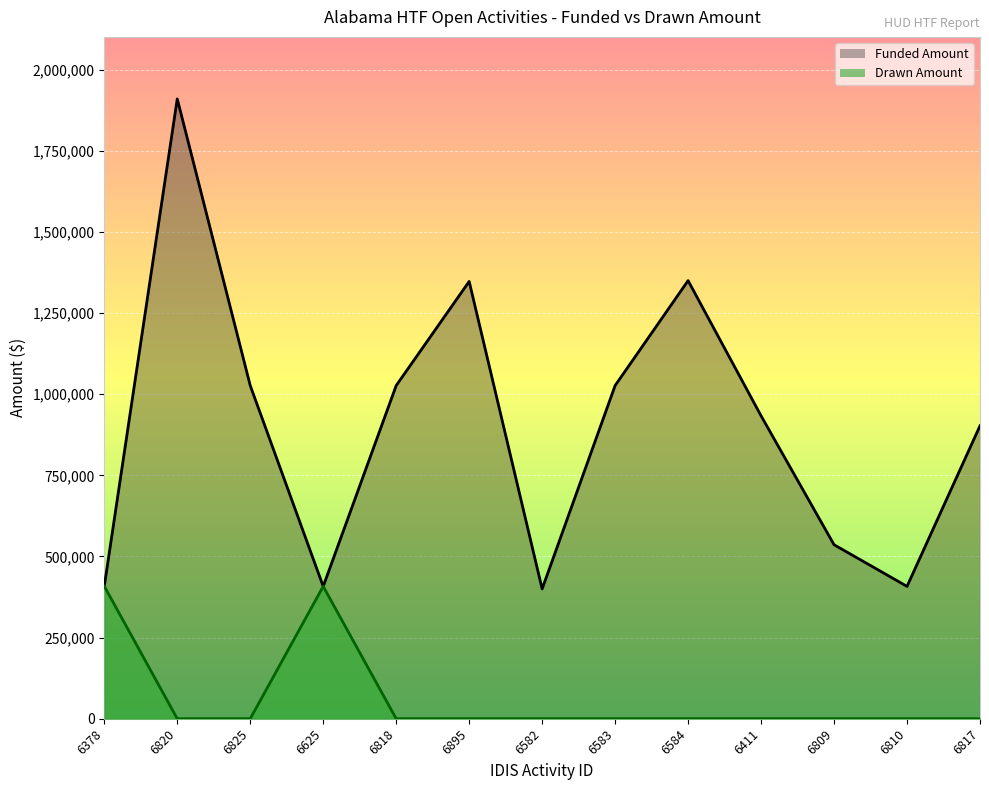

True or false: Drawn Amount has a value of 155694 at 6582.

False